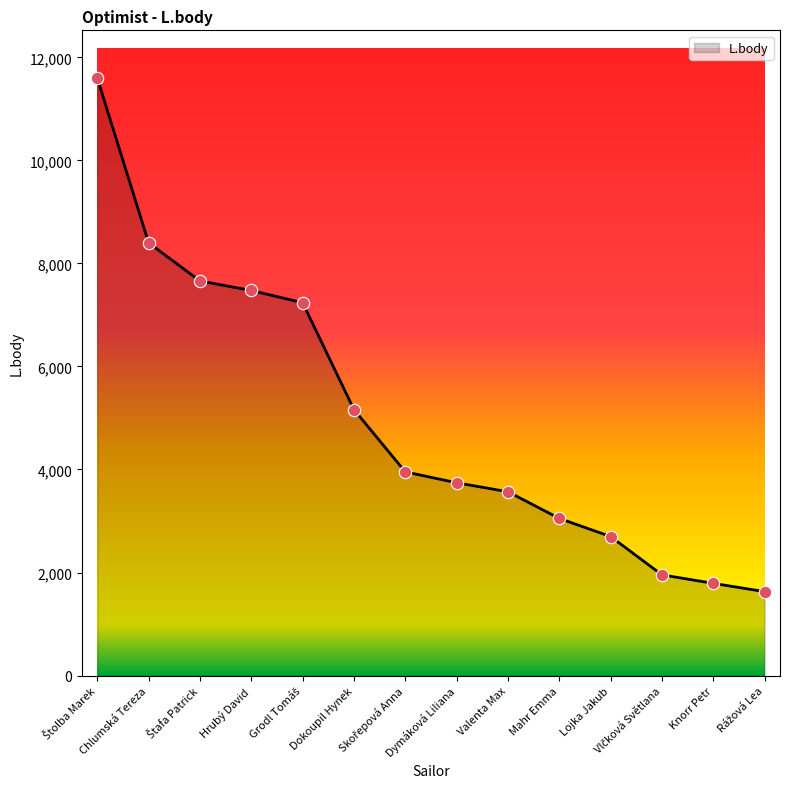

What is the greatest value displayed?

11596